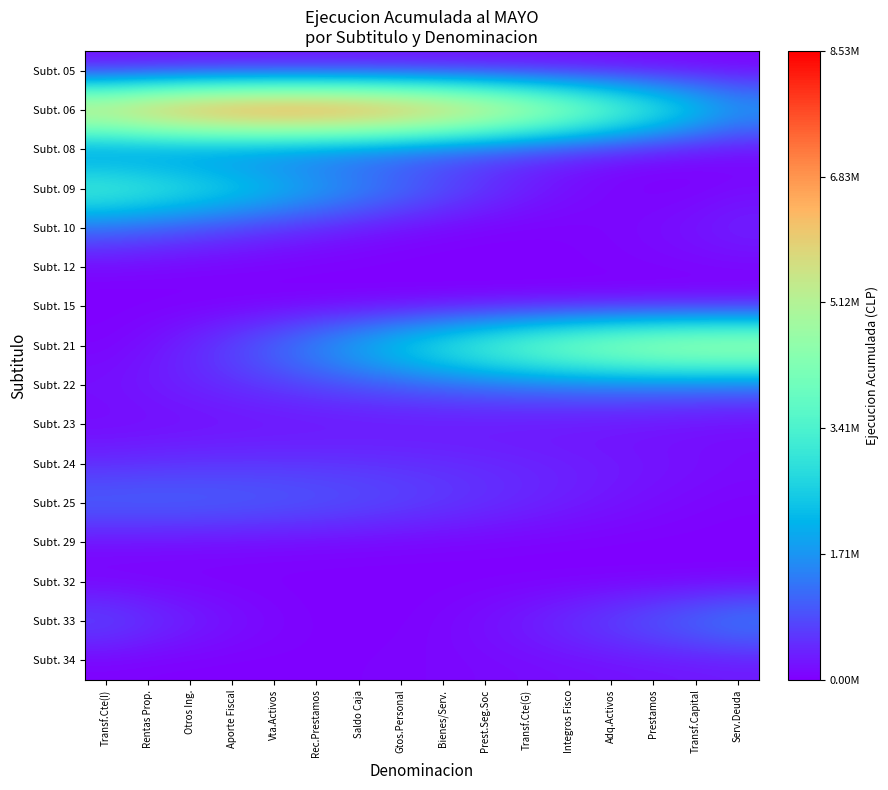

At which category is the sum across all series the highest?

Aporte Fiscal